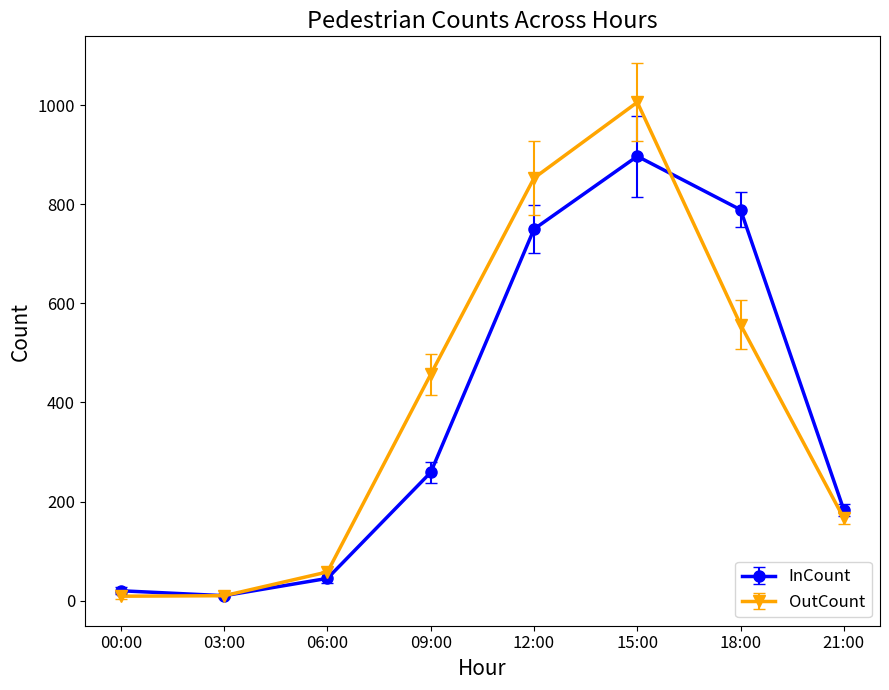

At which category does the chart reach its peak across all series?

15:00